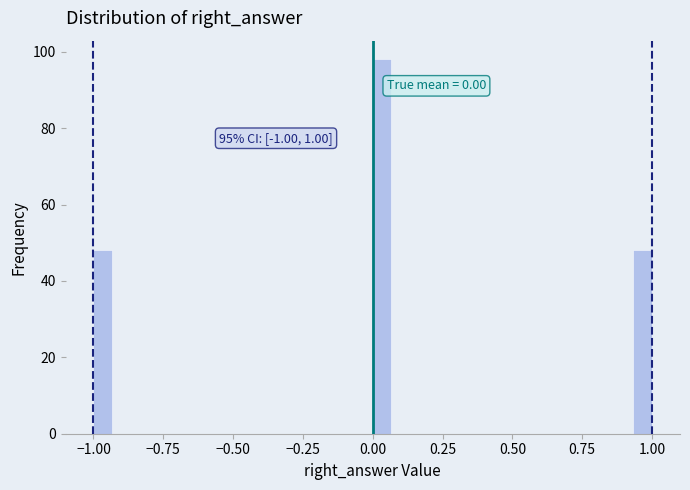

Read against the x-axis, roughly where is the centre of the tallest bar?

0.05